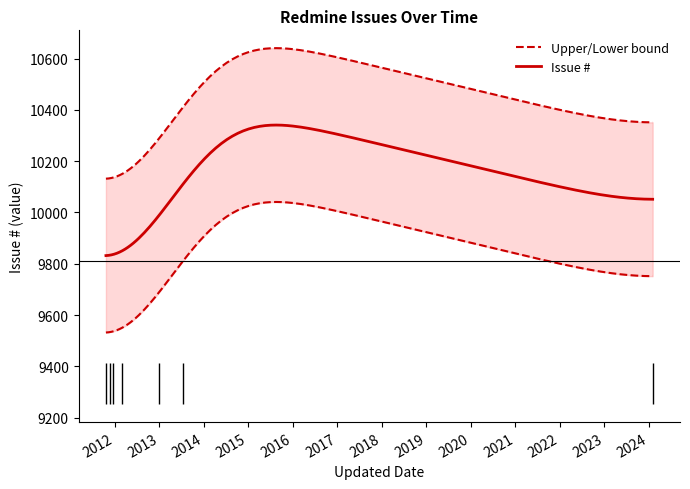

At which category does the chart reach its minimum across all series?

2011-10-21